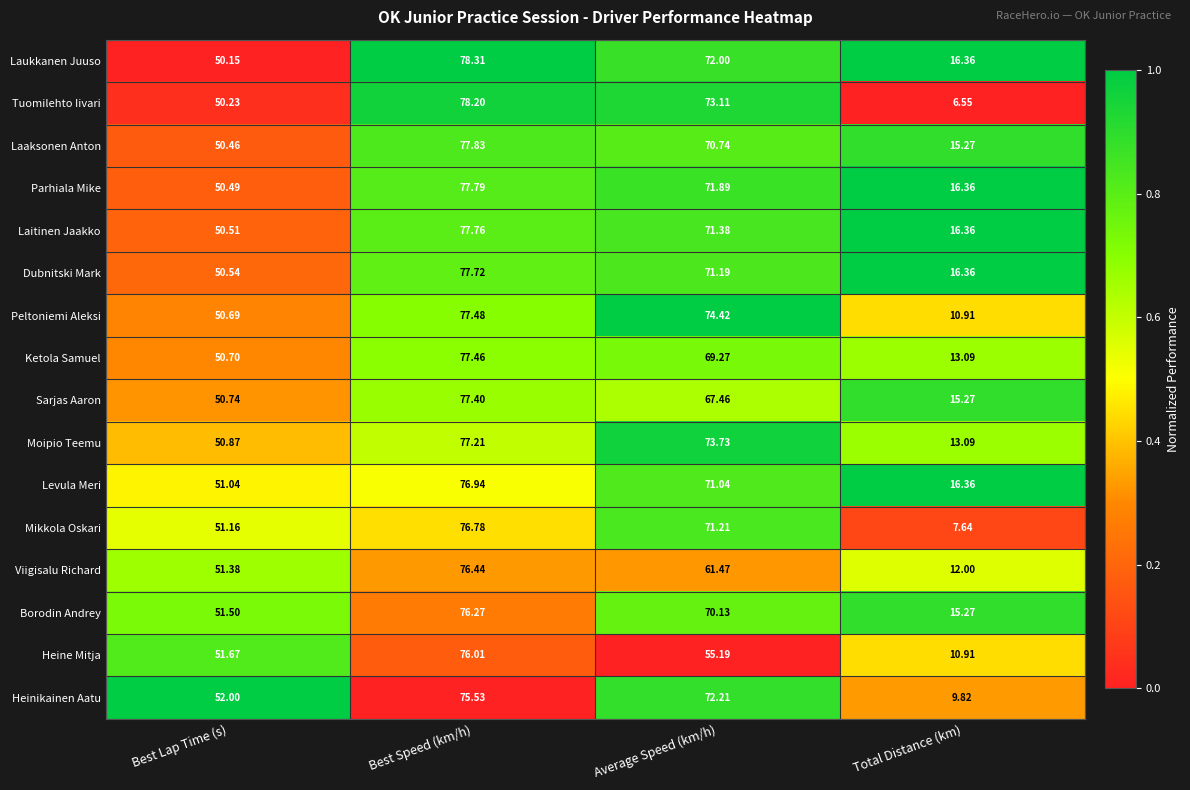

Rank the series by their maximum value, from lowest to highest.

Heinikainen Aatu, Heine Mitja, Borodin Andrey, Viigisalu Richard, Mikkola Oskari, Levula Meri, Moipio Teemu, Sarjas Aaron, Ketola Samuel, Peltoniemi Aleksi, Dubnitski Mark, Laitinen Jaakko, Parhiala Mike, Laaksonen Anton, Tuomilehto Iivari, Laukkanen Juuso